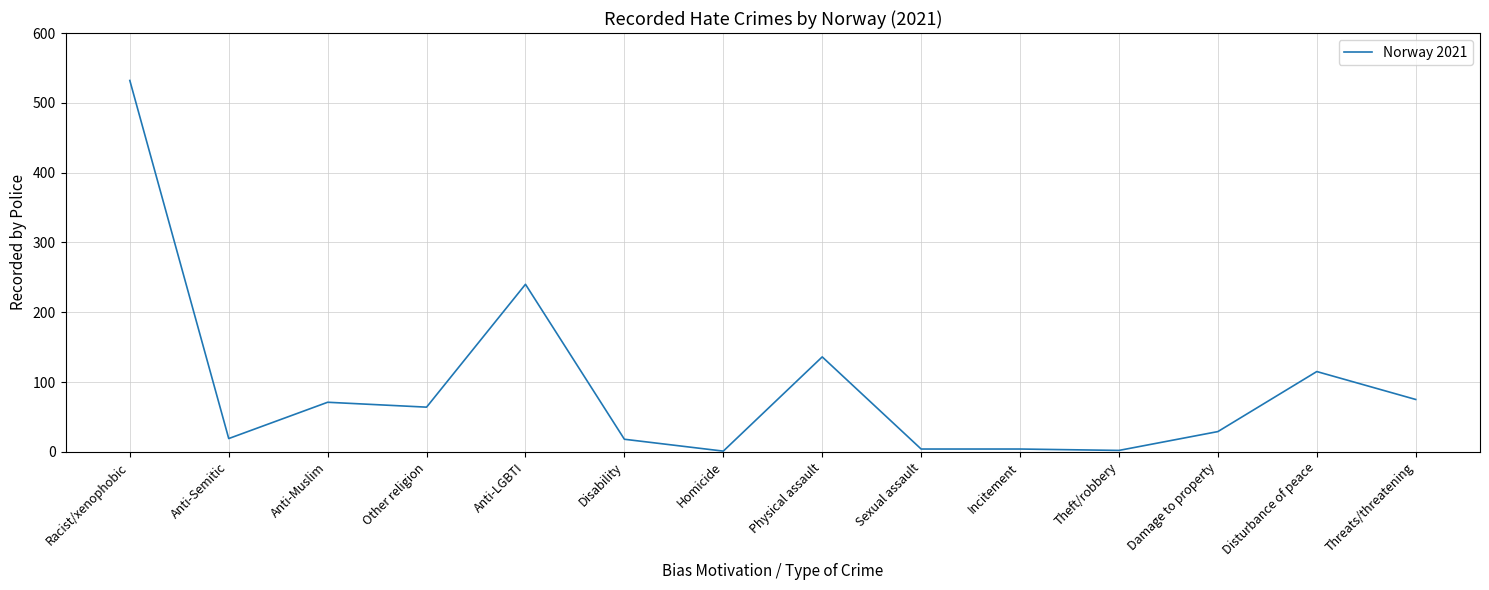

What position from the right is Threats/threatening?

1